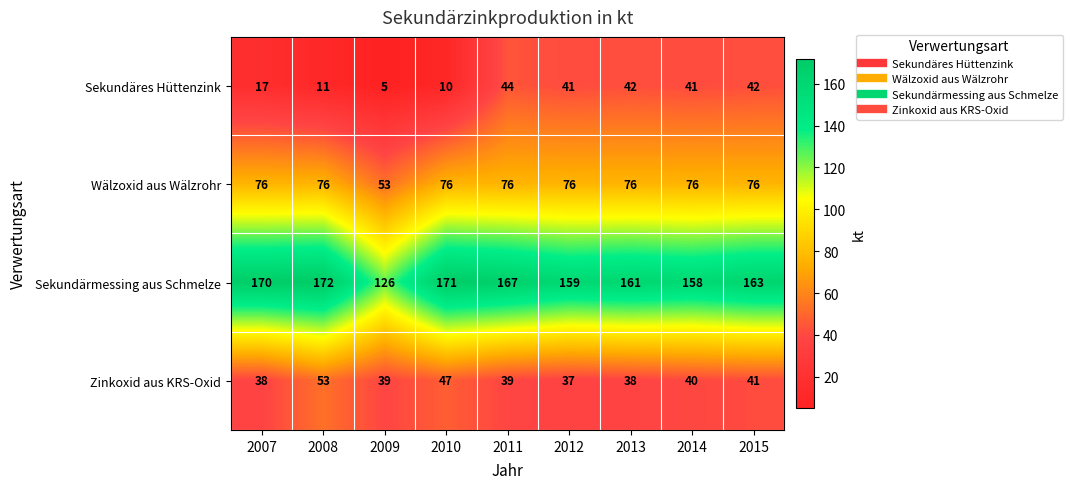

Rank the series by their maximum value, from lowest to highest.

Sekundäres Hüttenzink, Zinkoxid aus KRS-Oxid, Wälzoxid aus Wälzrohr, Sekundärmessing aus Schmelze